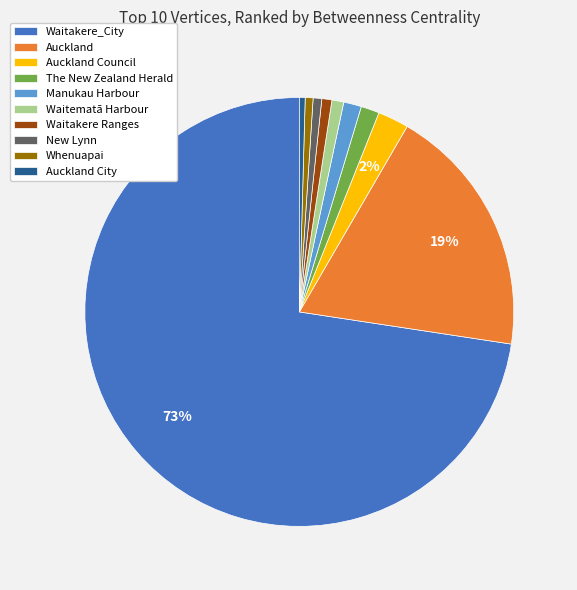

Which slice is the largest?

Waitakere_City